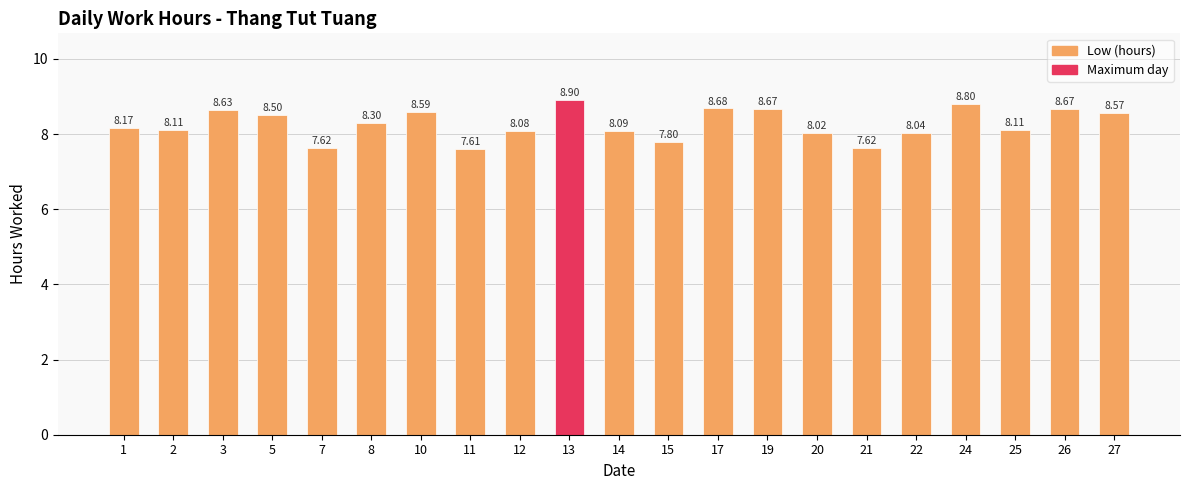

How many bars are there in total?

21